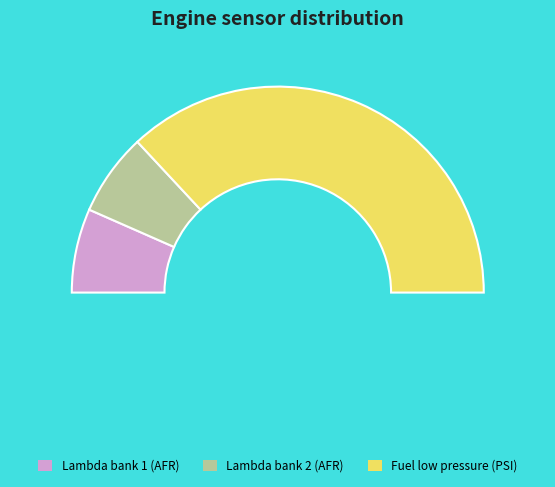

To the nearest percent, what is the difference between the Fuel low pressure sensor (PSI) and Lambda bank 1 (AFR) slice percentages?

61%